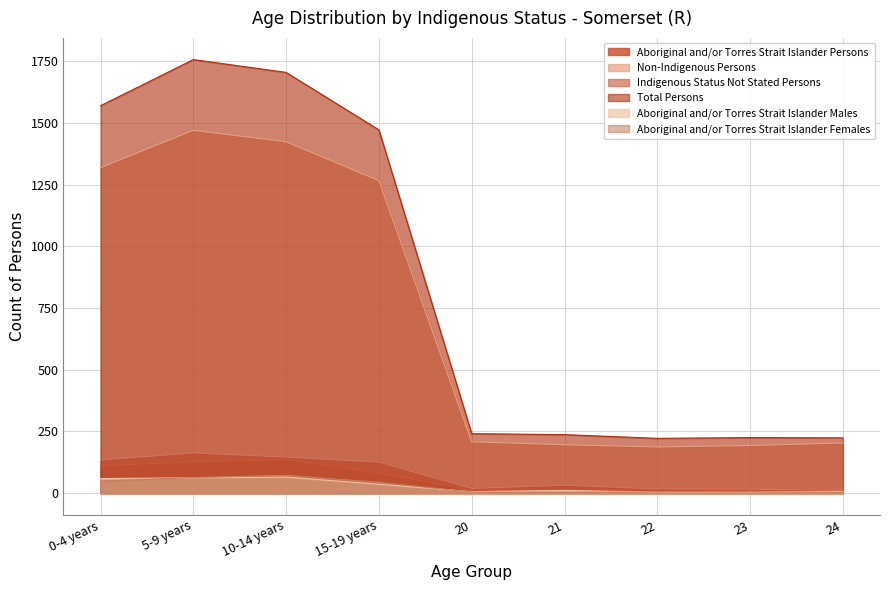

Is the value of Indigenous Status Not Stated Persons at 20 greater than the value of Aboriginal and/or Torres Strait Islander Persons at 22?

Yes